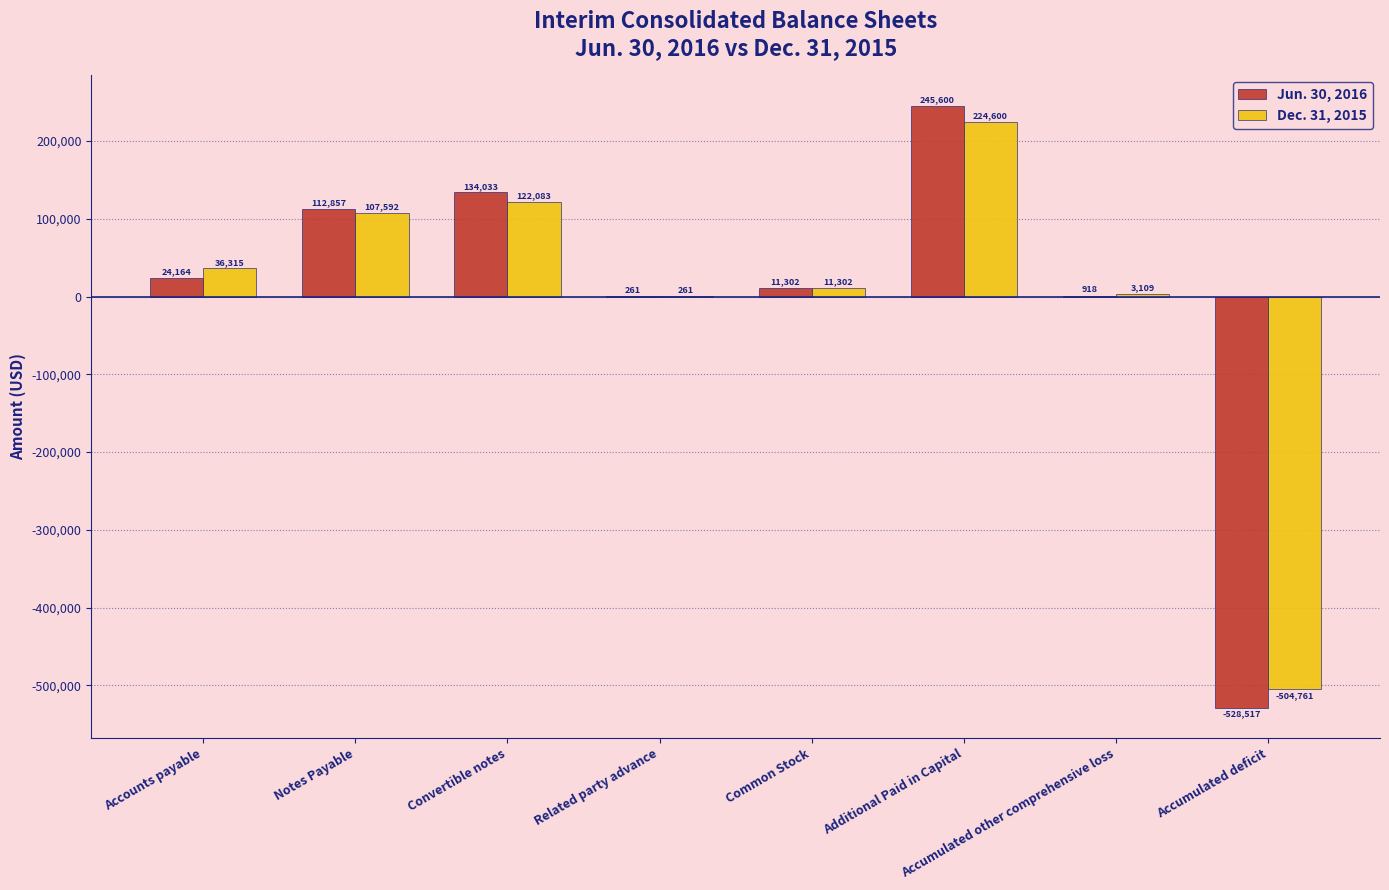

True or false: Jun. 30, 2016 has a value of 11302 at Common Stock.

True